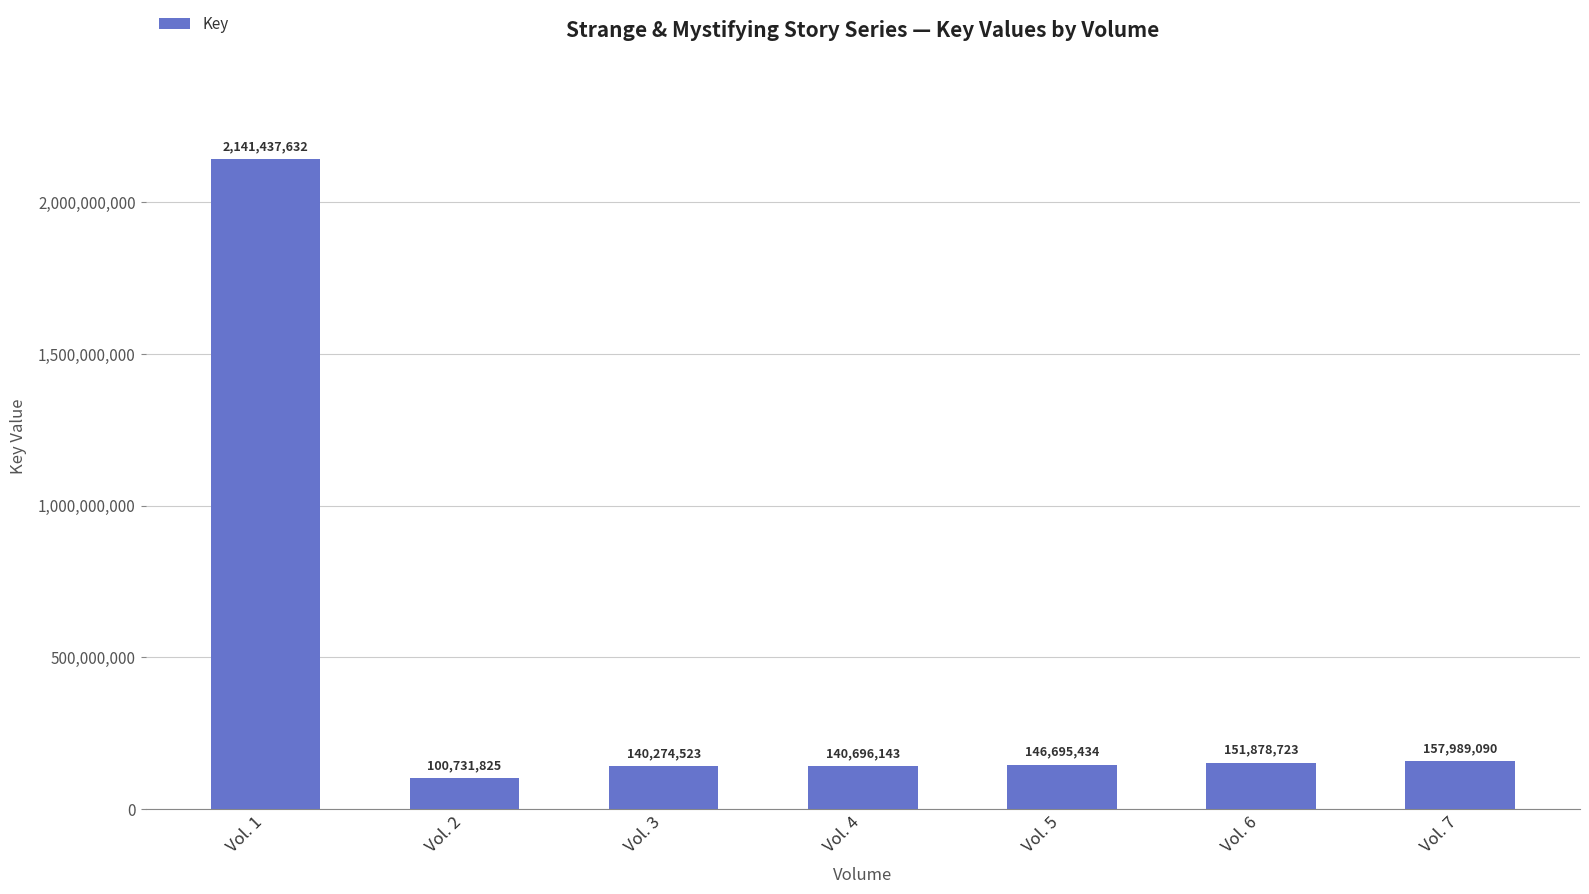

Are the bars horizontal?

No